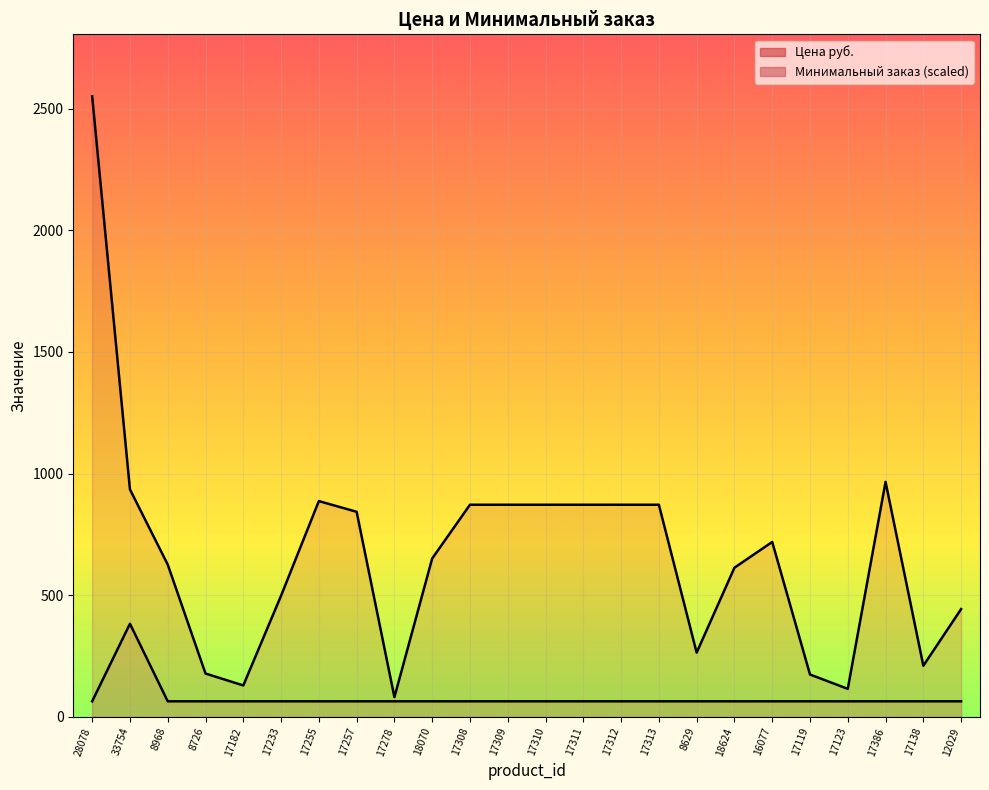

Is it true that Минимальный заказ (scaled) equals 63.8 at 17386?

True